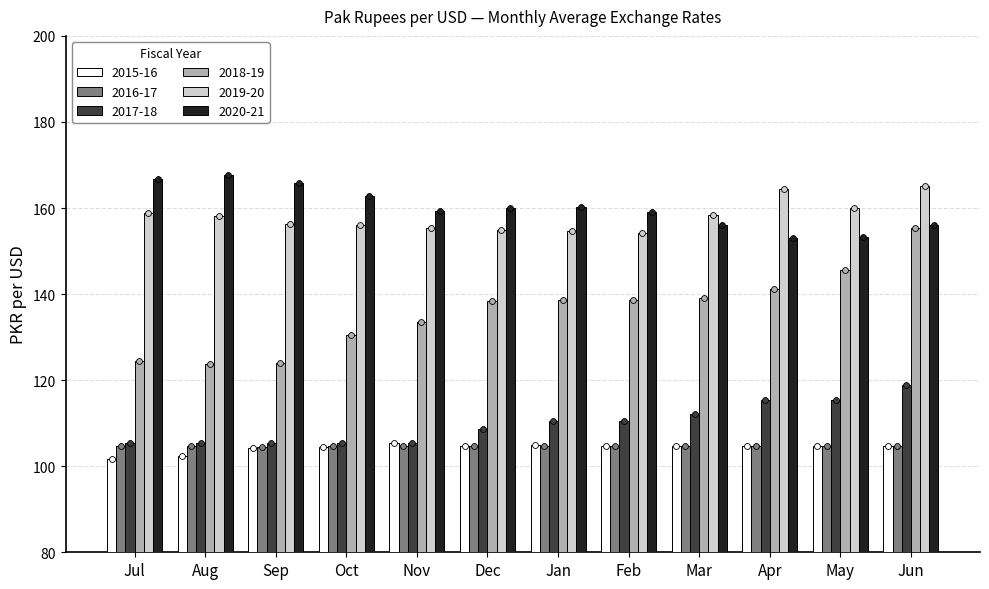

Which series has the largest Y range (max minus min)?

2018-19